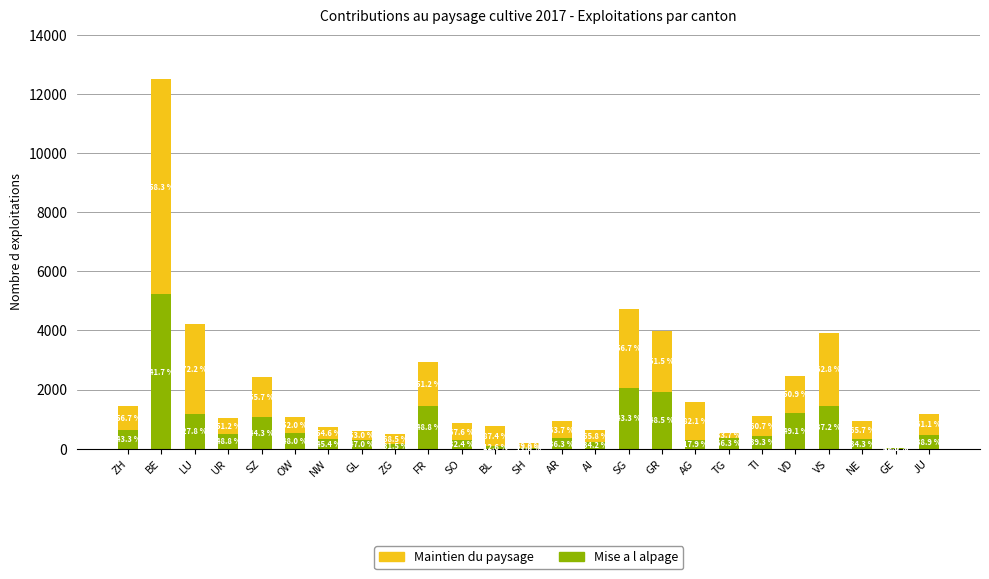

True or false: Maintien has a value of 2049 at GR.

True